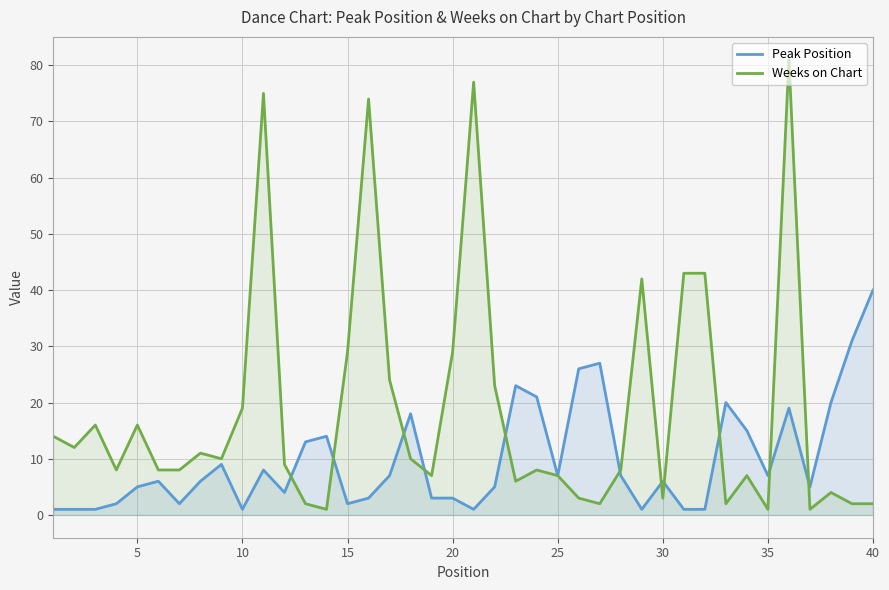

What is the minimum value for Peak Position?

1